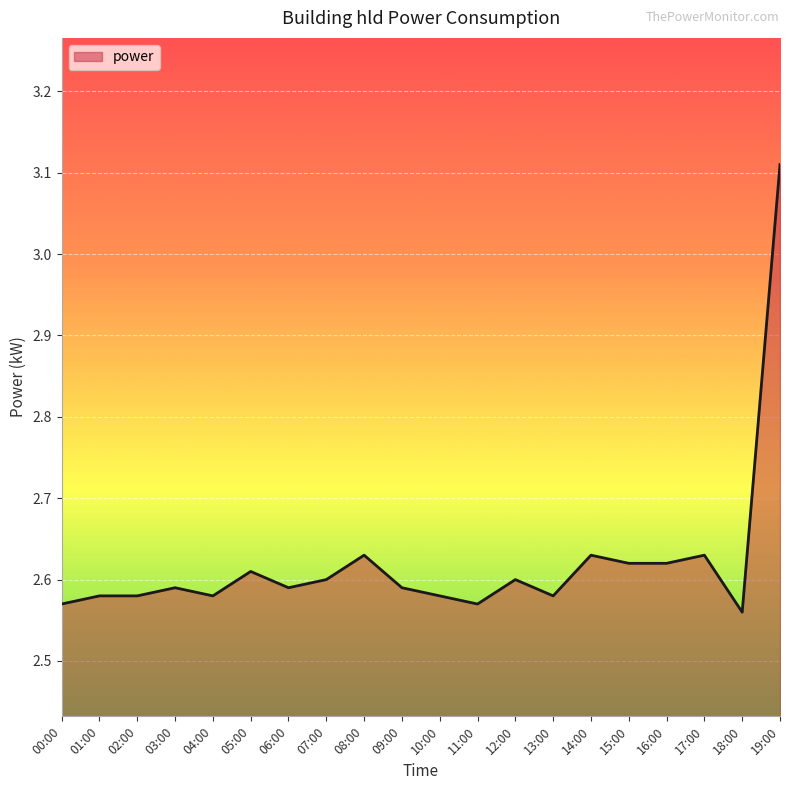

What is the sum of all values?

52.4